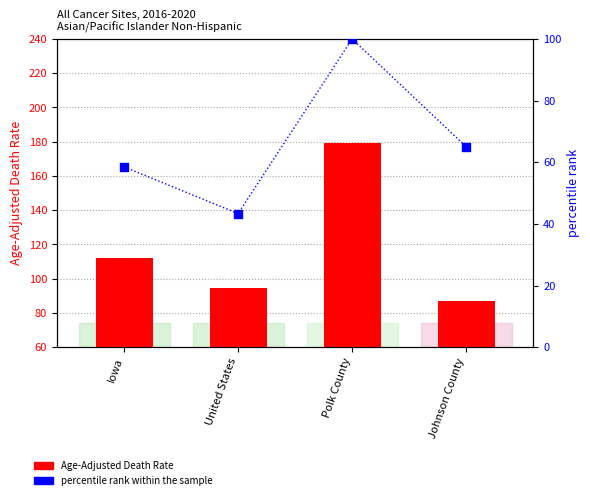

Which series reaches the minimum Y coordinate?

Age-Adjusted Death Rate